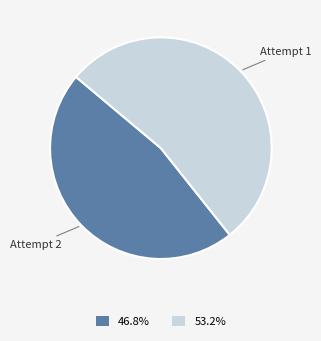

Count the number of slices in the pie.

2